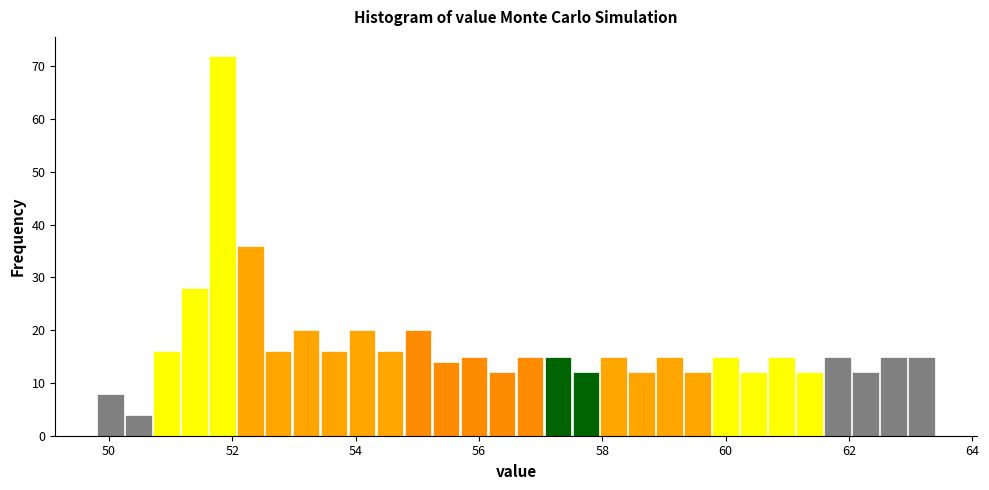

Around what value on the x-axis is the tallest bar? Give the approximate position of its centre, as read against the axis.

51.8